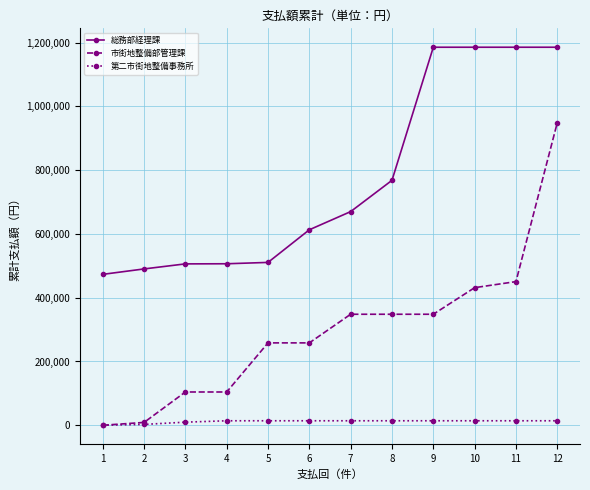

Which series has the widest spread of values?

市街地整備部管理課